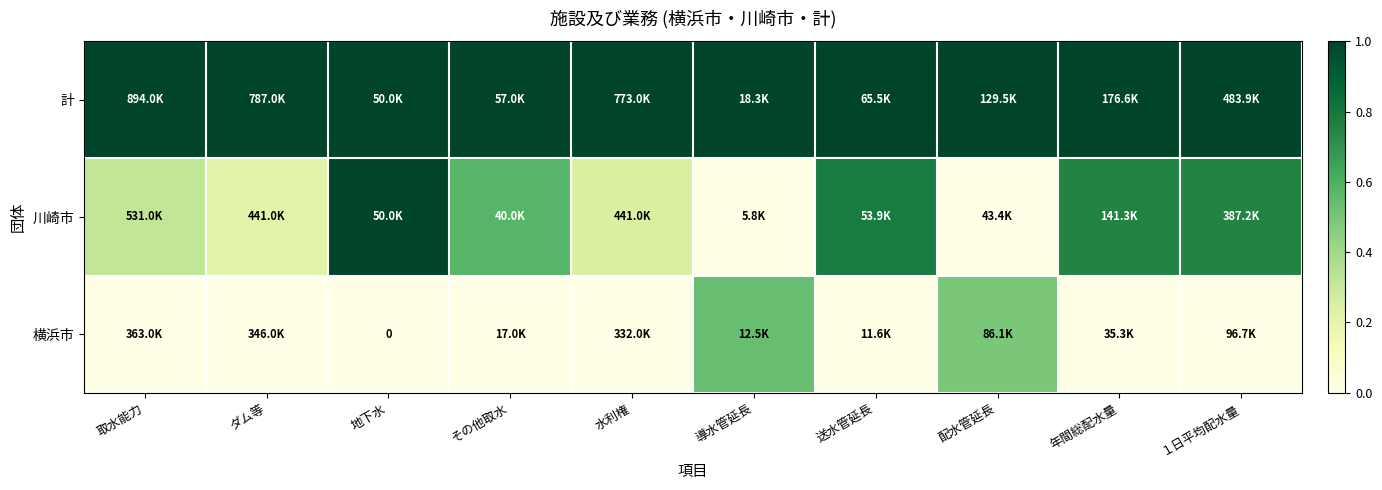

The 川崎市 series shows 0.6 at その他取水. True or false?

True